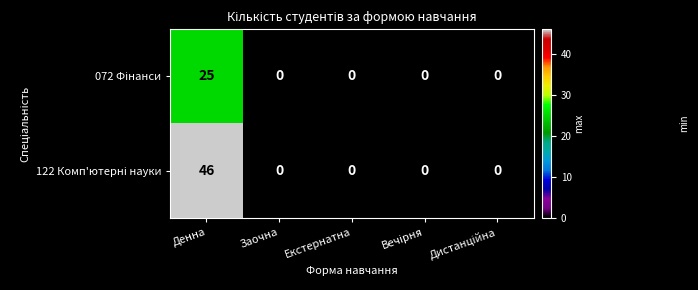

At which category does the chart reach its peak across all series?

Денна